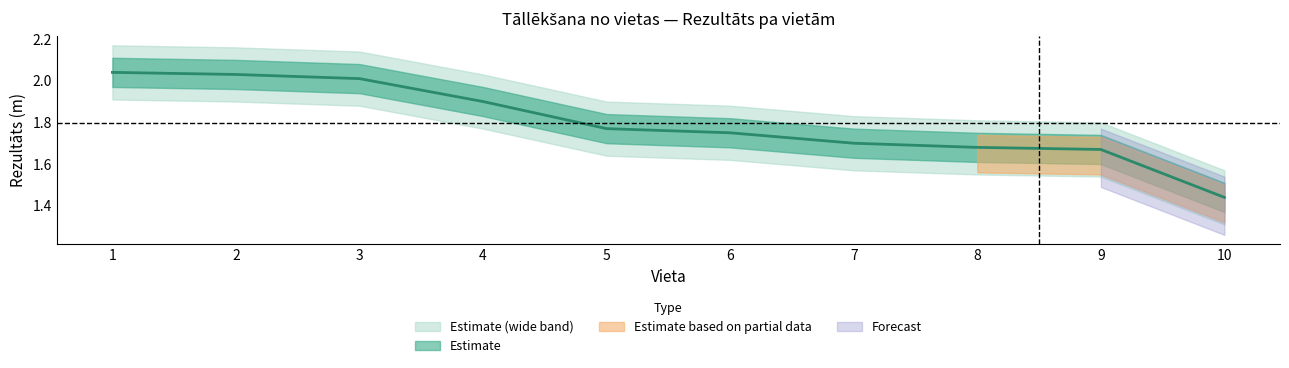

How many data points does each series have?

10